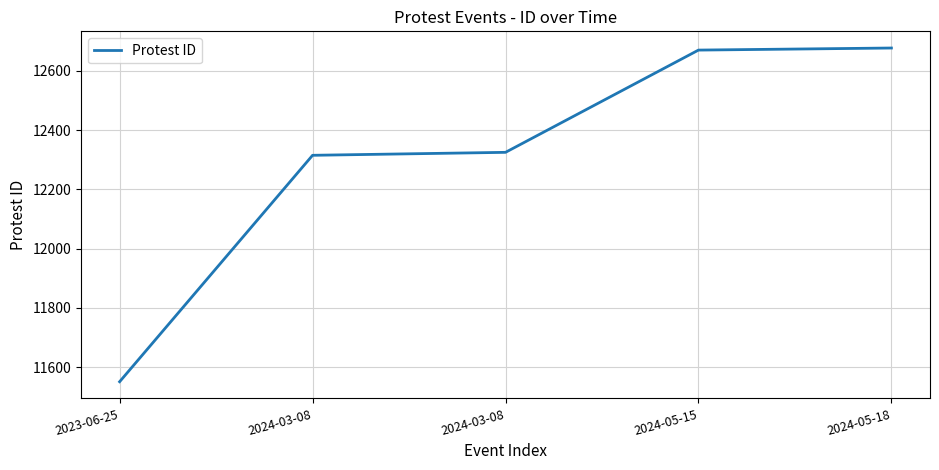

What is the value of the 5th point from the left?

12677